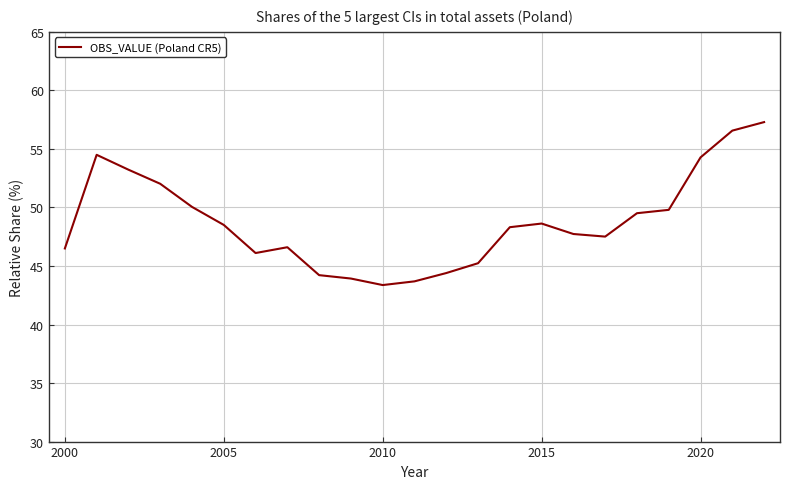

What is the difference between the maximum and minimum values?

13.9